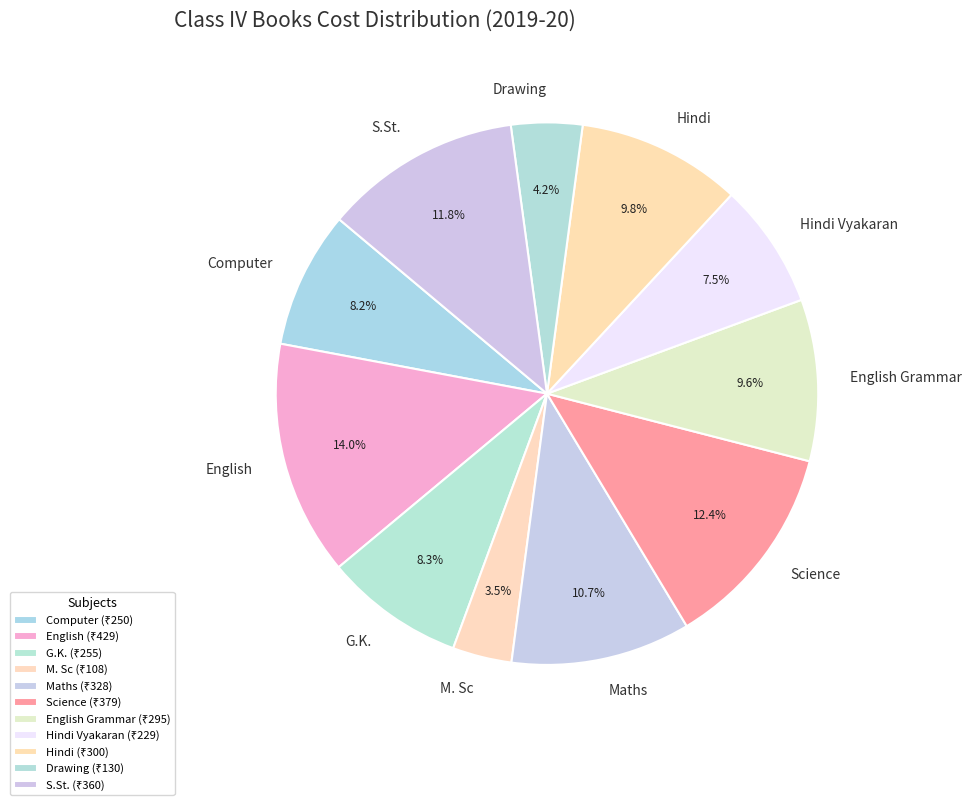

What is the largest slice in the pie chart?

English